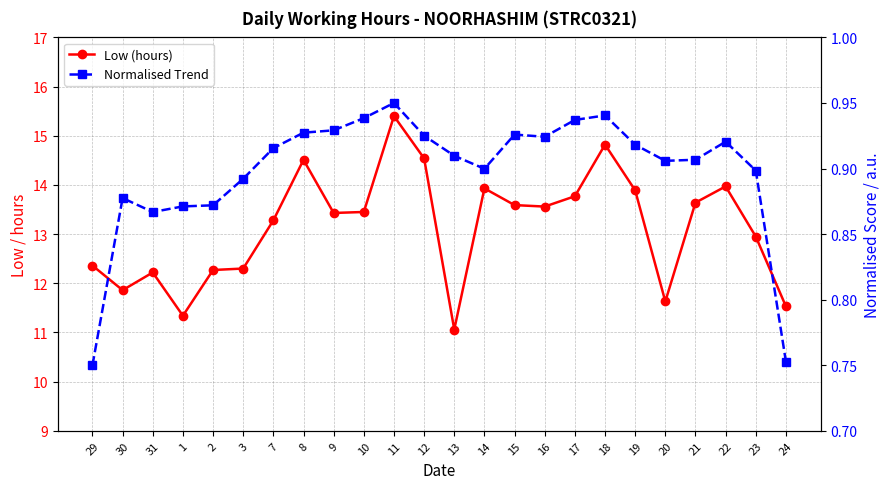

Between 31 and 13, which series saw the biggest shift?

Low (hours)